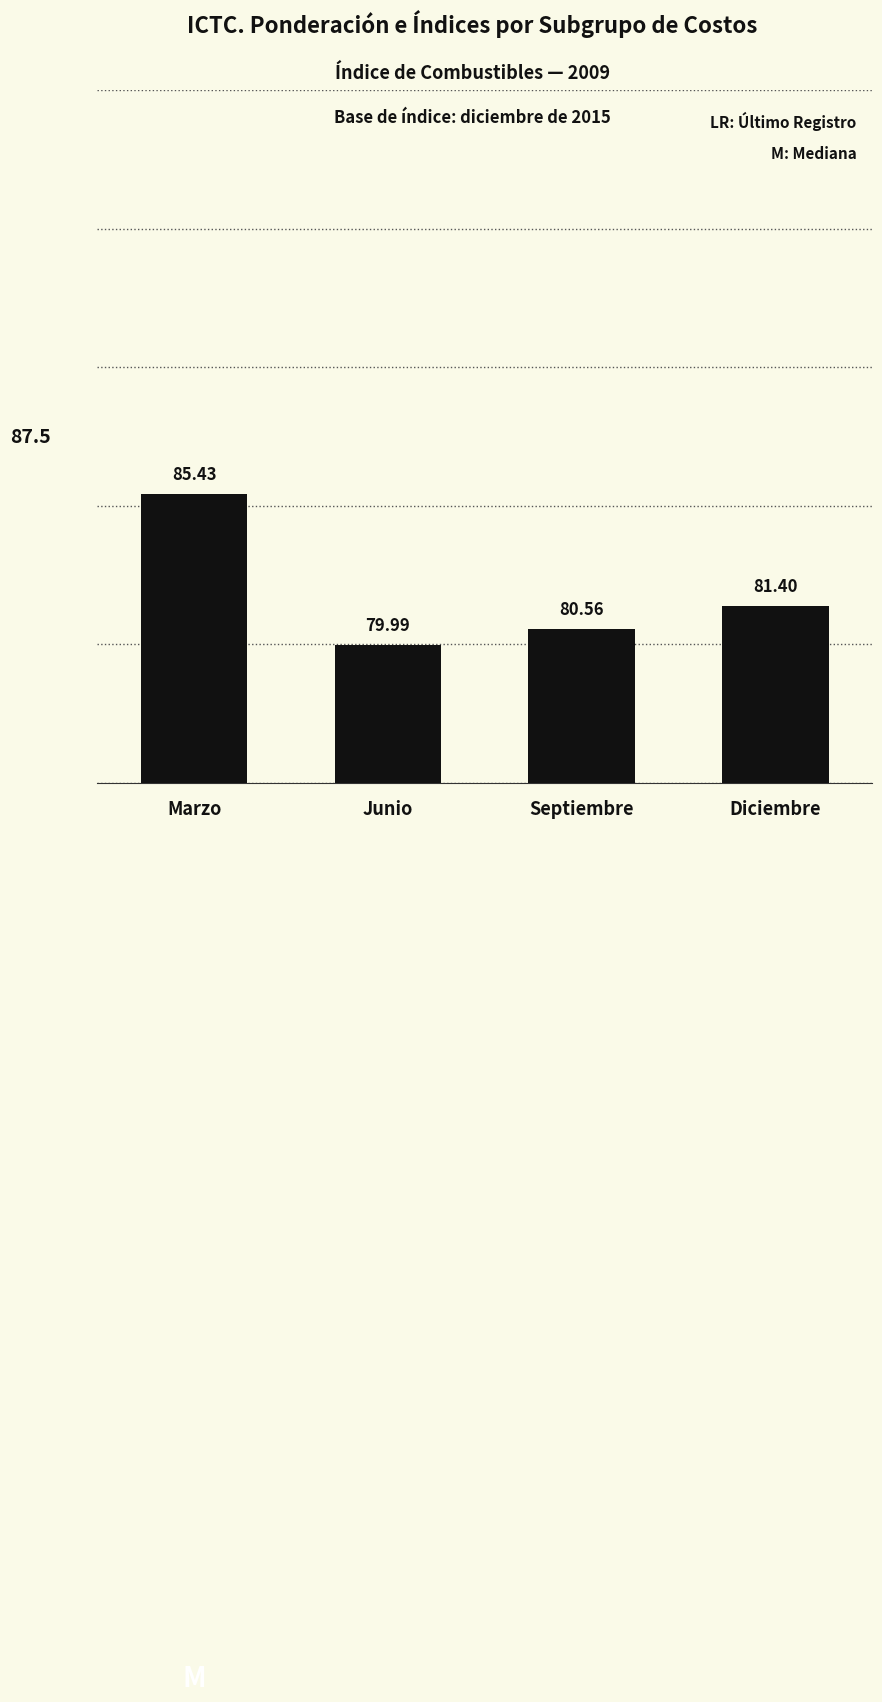

What is the difference between the values at Marzo and Diciembre?

4.0